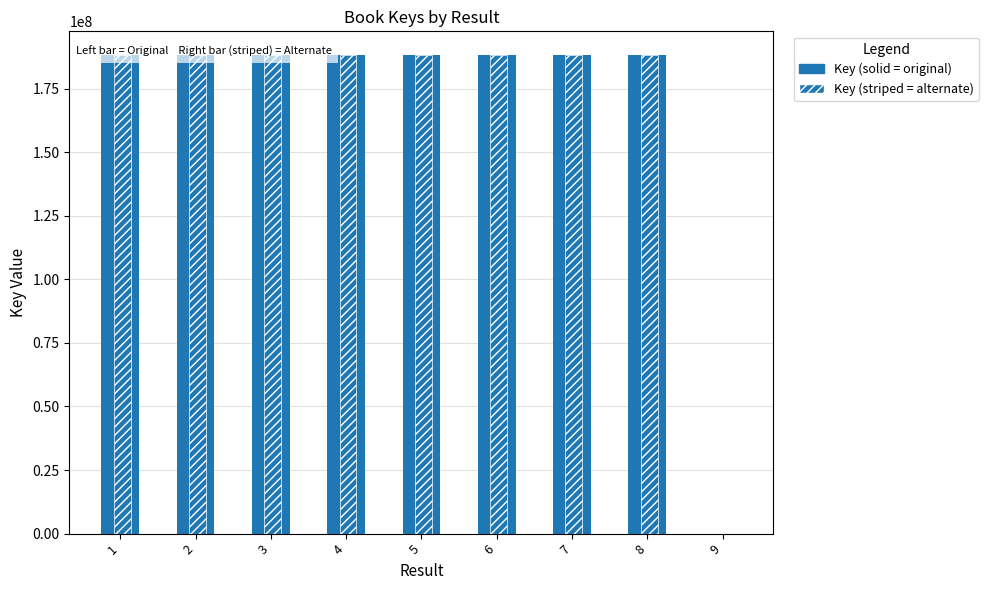

What is the difference between the values at 5 and 4?

413